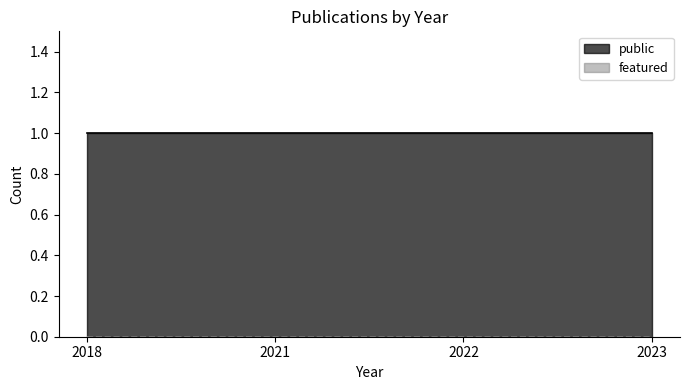

Reading left to right, list all the values displayed in this chart.

public: 2018=1	2021=1	2022=1	2023=1
featured: 2018=0	2021=0	2022=0	2023=0